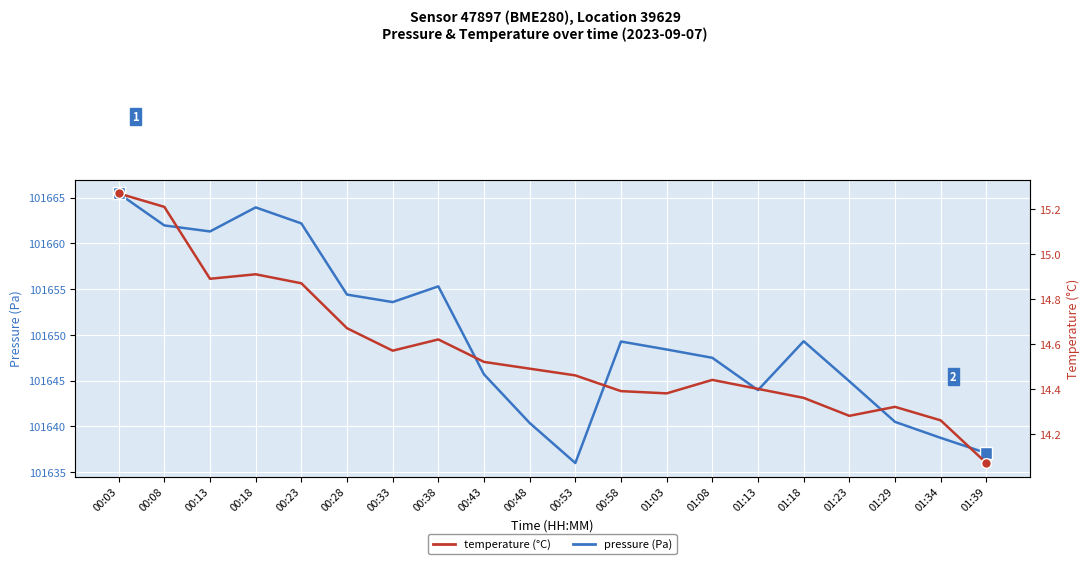

What are all the series names shown in the legend?

pressure, temperature